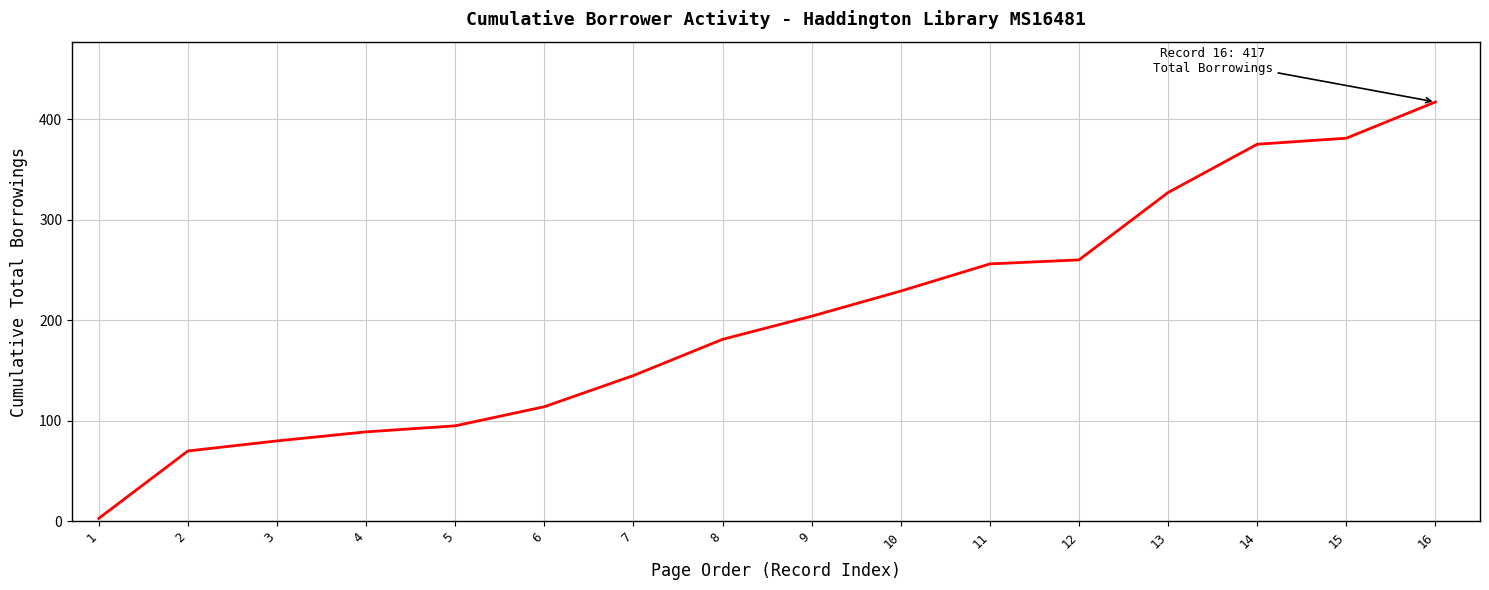

Reading left to right, what are all the values shown in this chart?

1=3	2=70	3=80	4=89	5=95	6=114	7=145	8=181	9=204	10=229	11=256	12=260	13=327	14=375	15=381	16=417